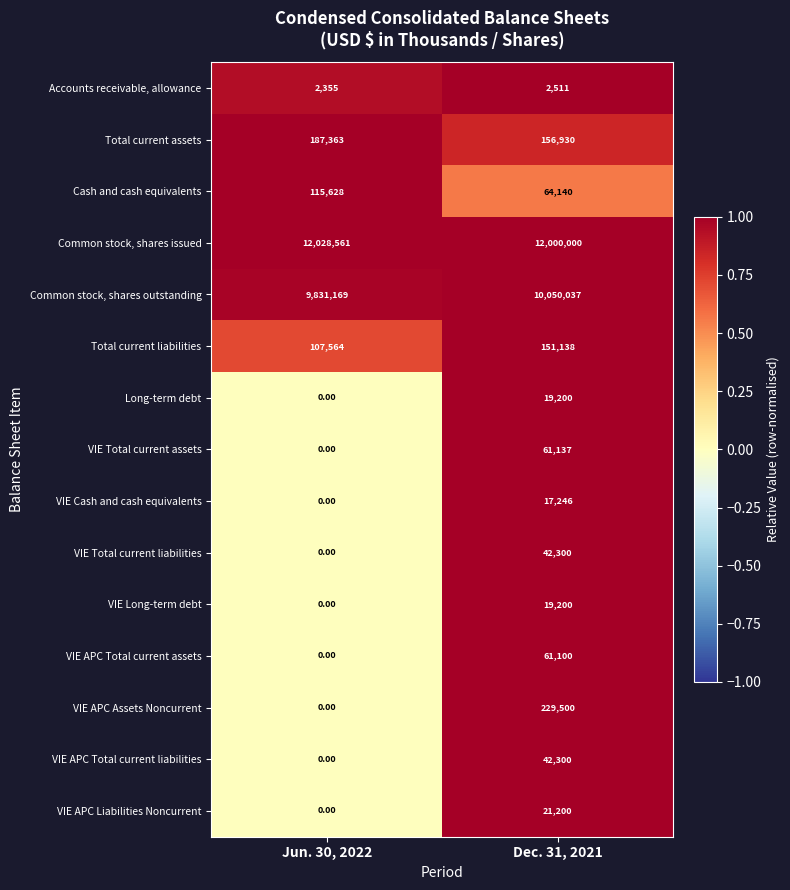

What is the sum of the Common stock, shares issued values at Jun. 30, 2022 and Dec. 31, 2021?

24028561